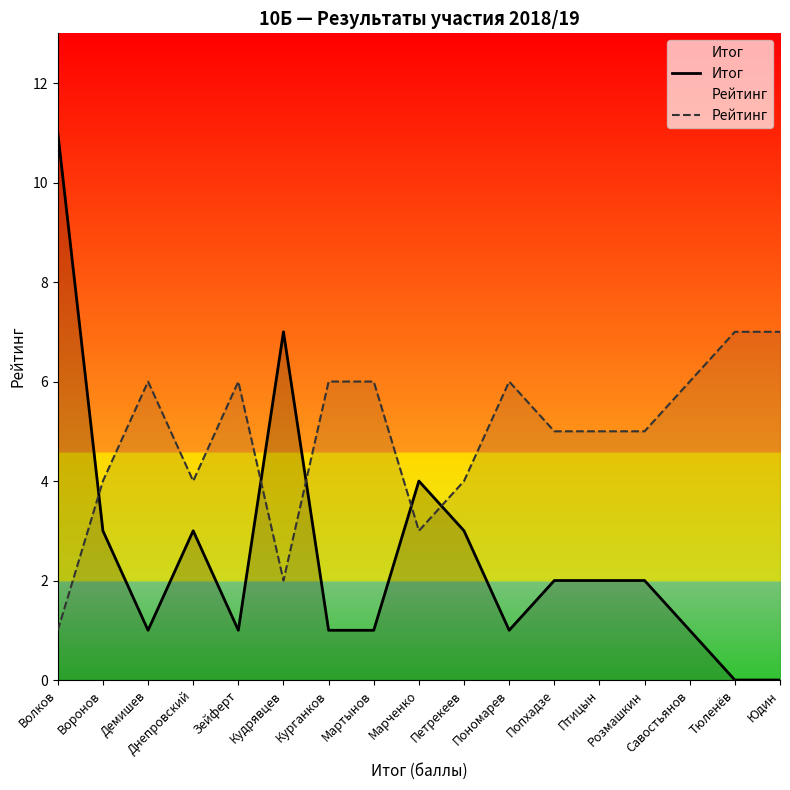

In Итог, how many points are lower than both neighbors (excluding endpoints)?

3